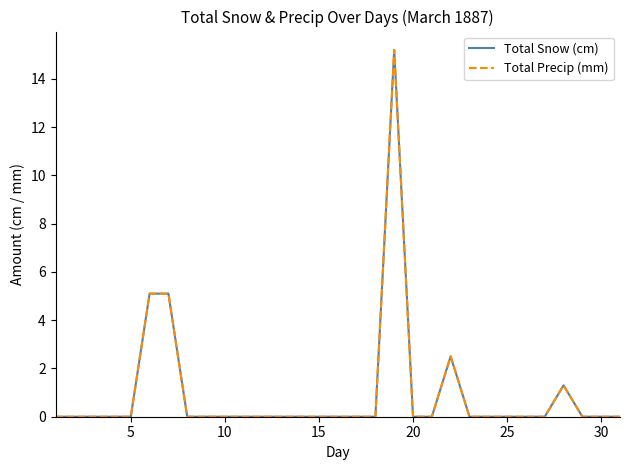

Does the chart display data point markers on the line(s)?

No